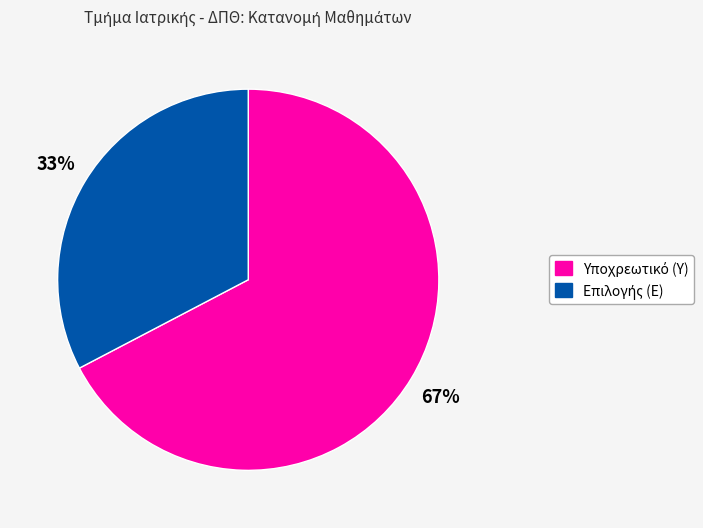

How many slices are in this pie chart?

2